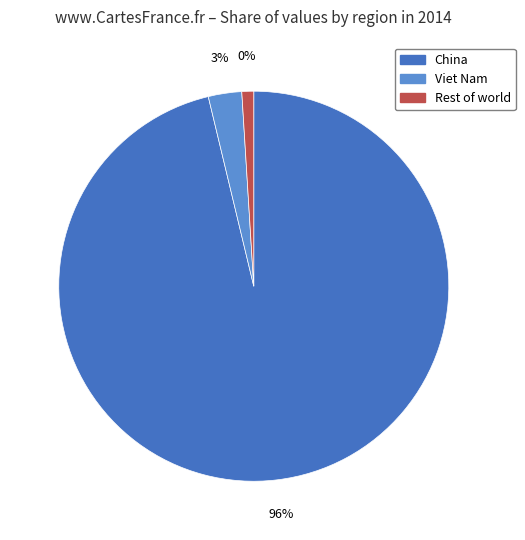

To the nearest percent, what percentage of the pie is Viet Nam?

3%